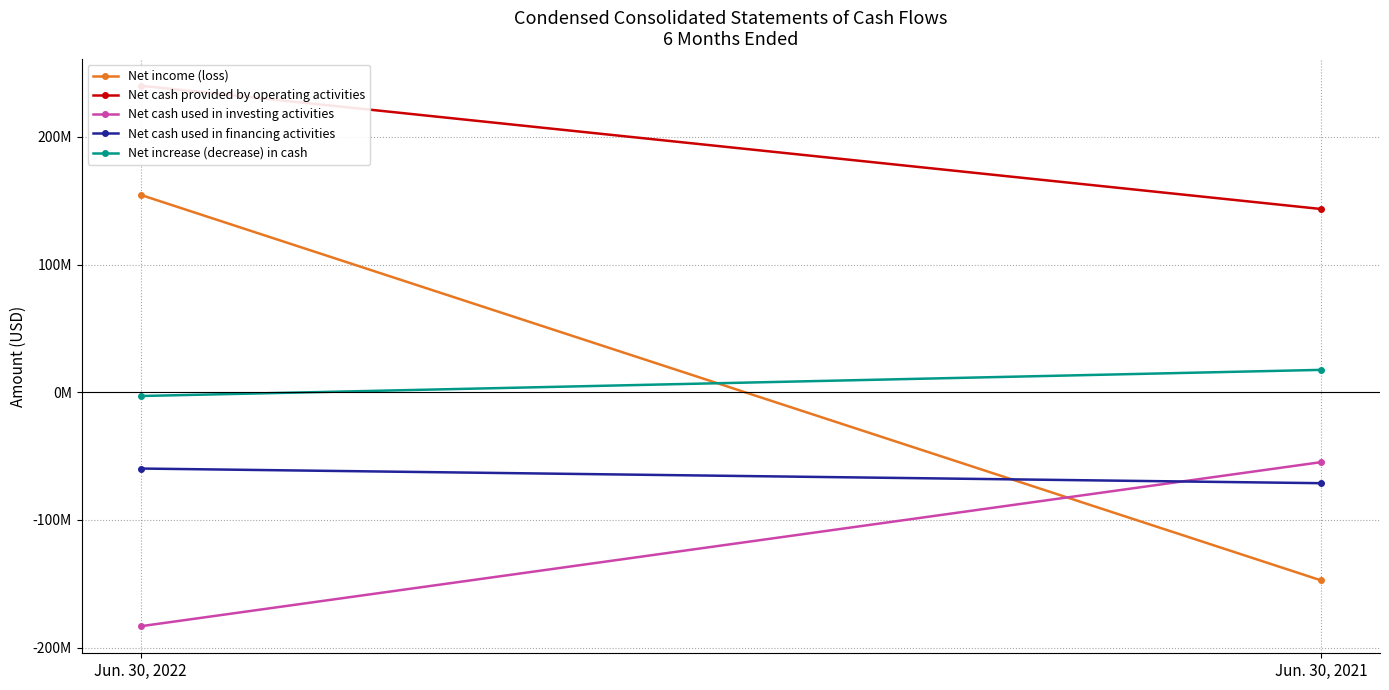

What is the difference between the Net cash used in financing activities values at Jun. 30, 2021 and Jun. 30, 2022?

11483000